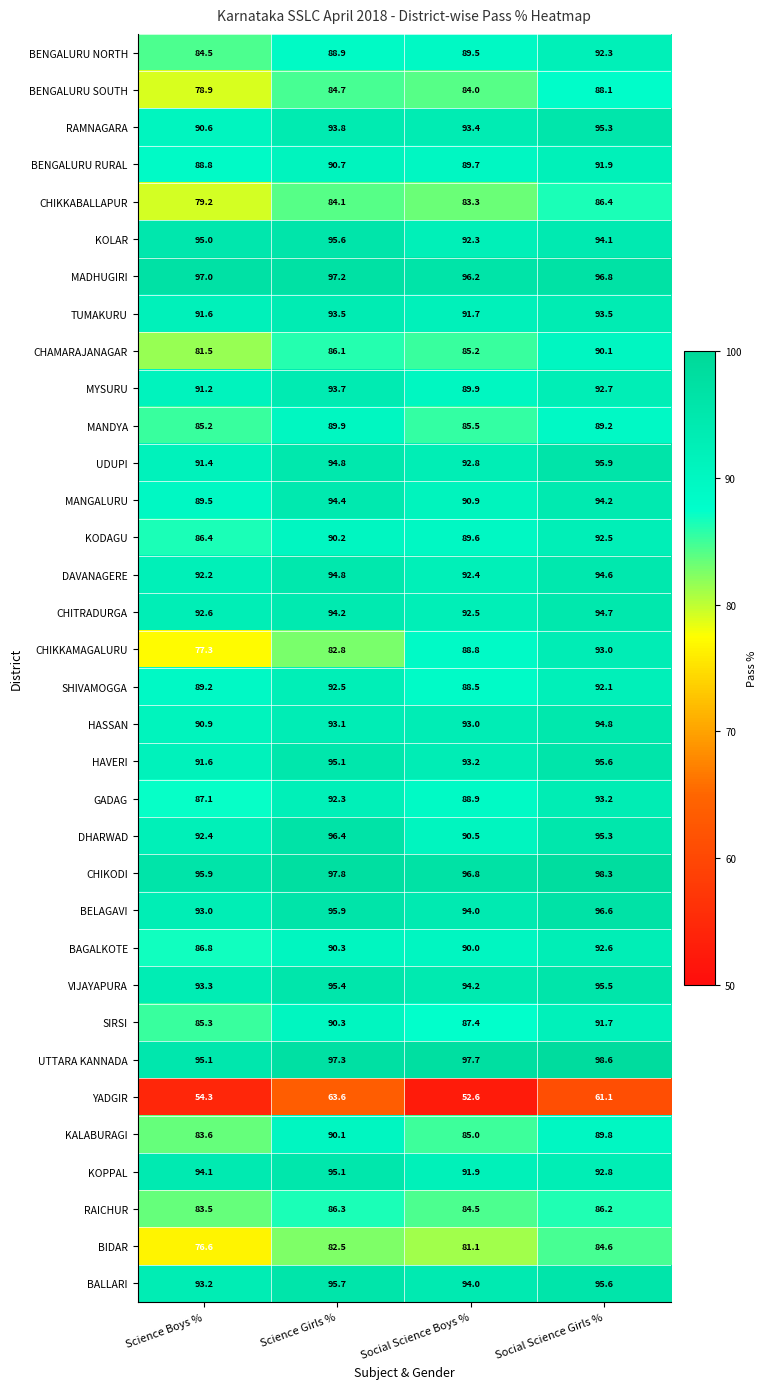

The TUMAKURU series shows 41.6 at Science Boys %. True or false?

False